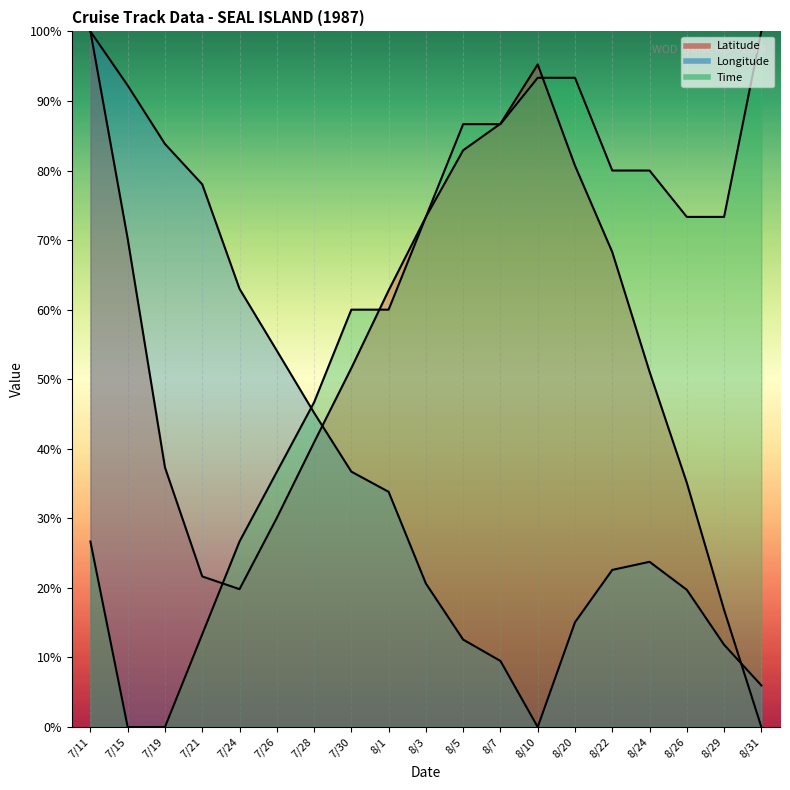

How many data points in Longitude are above 23?

10